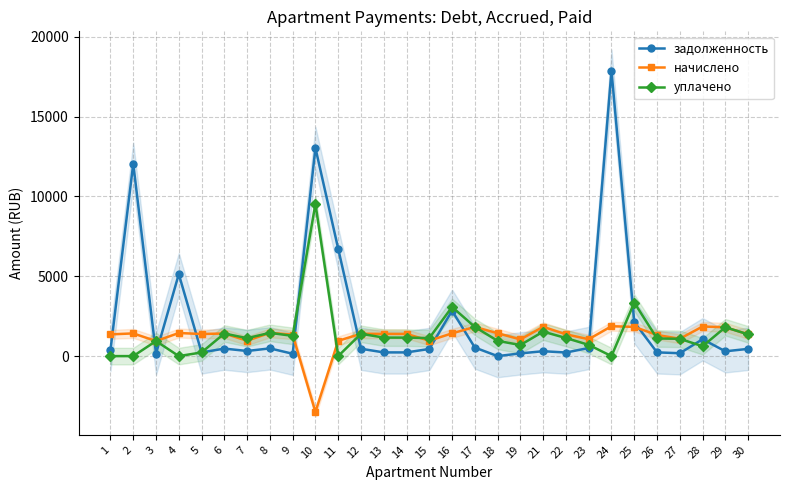

Which series has the largest total across all categories?

задолженность